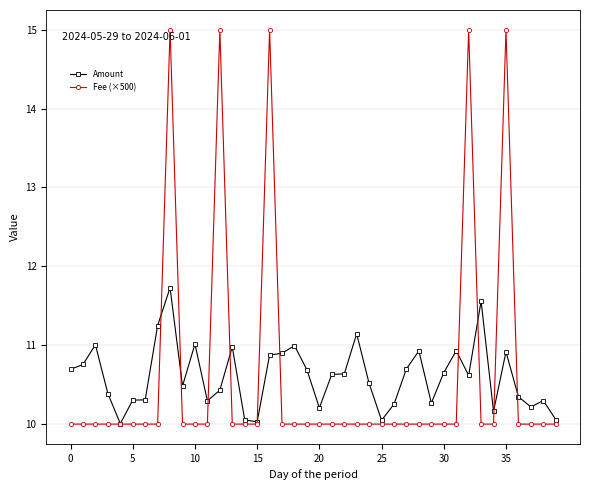

Which series has the widest spread of values?

Fee (×500)